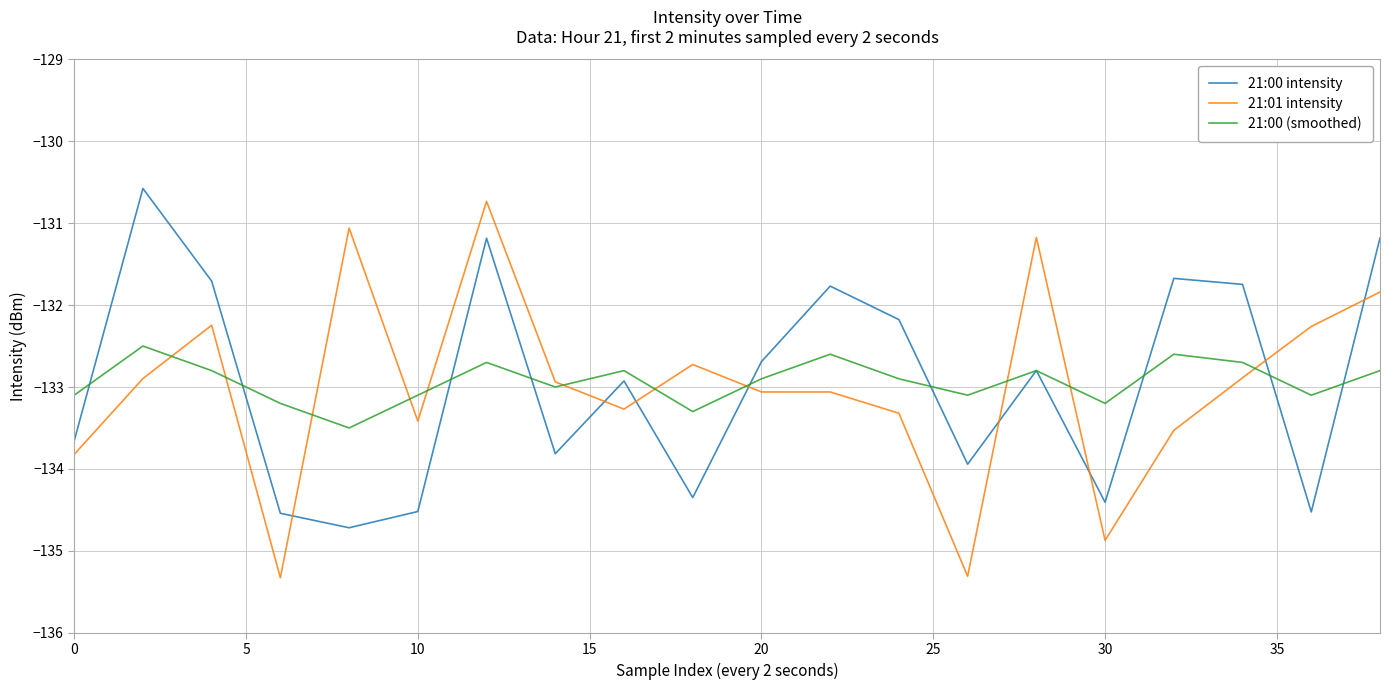

How many interior local valleys does the 21:00 (smoothed) series have?

6